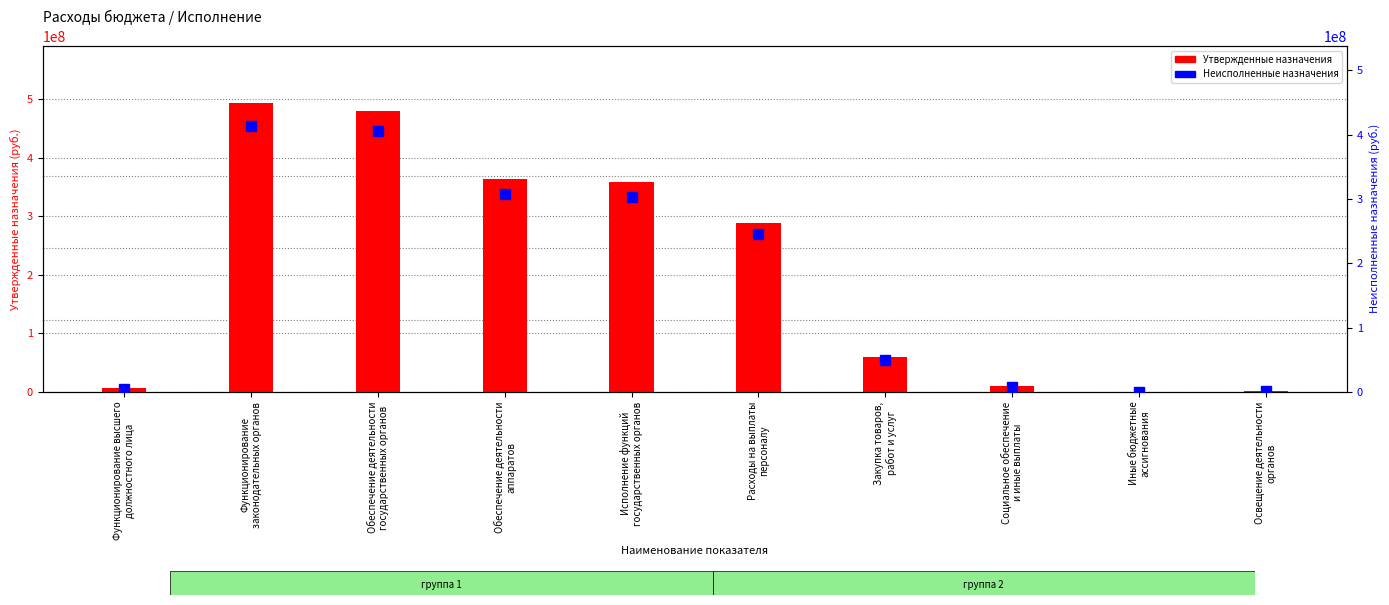

Count the number of categories in the chart.

10